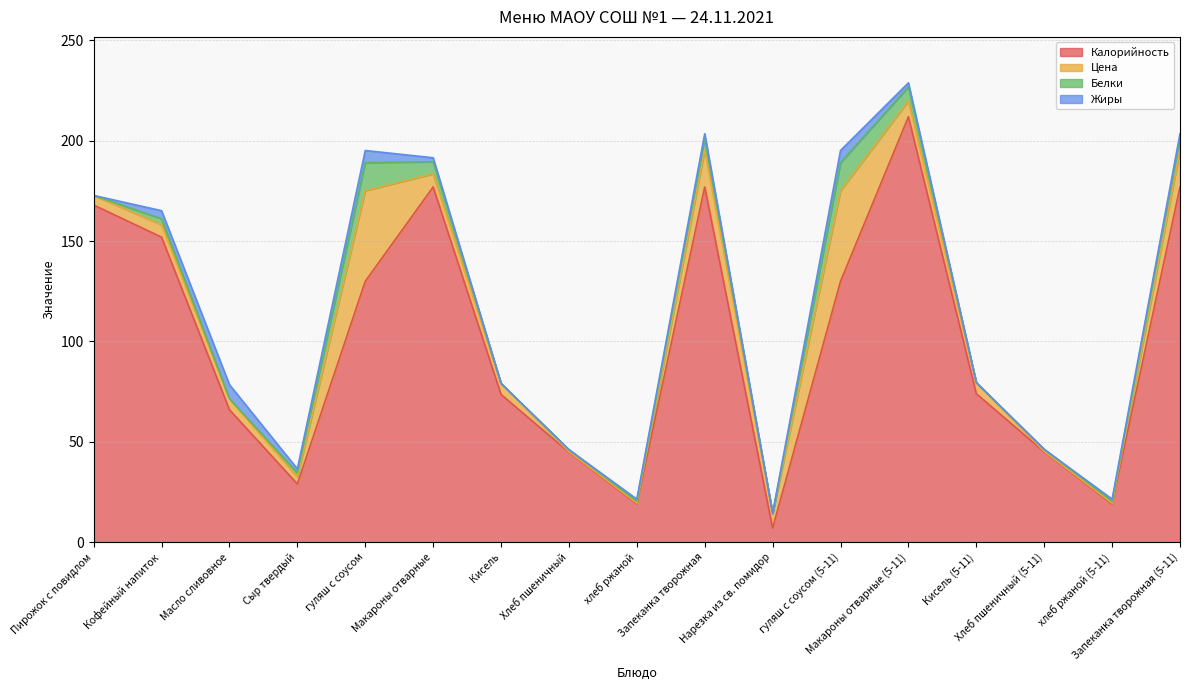

Which series has the widest spread of values?

Калорийность